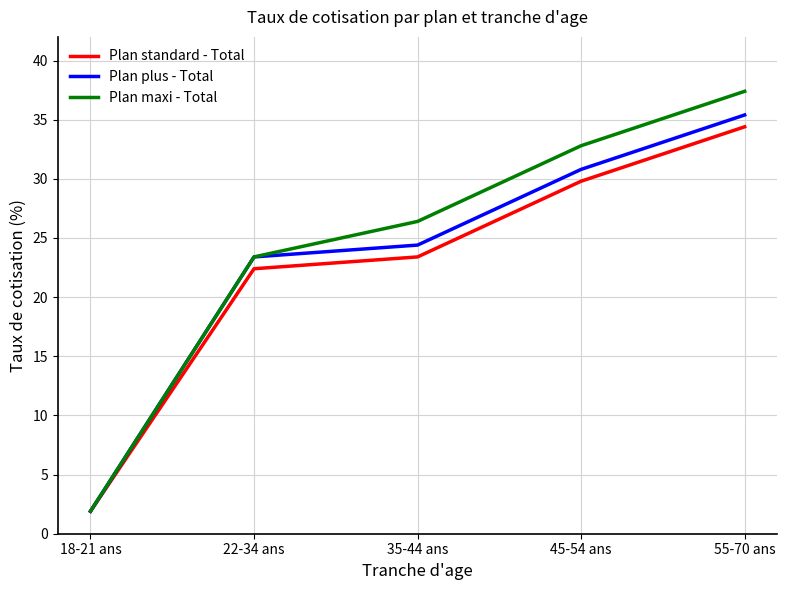

True or false: Plan plus - Total has more than 0 points higher than both neighbors.

False